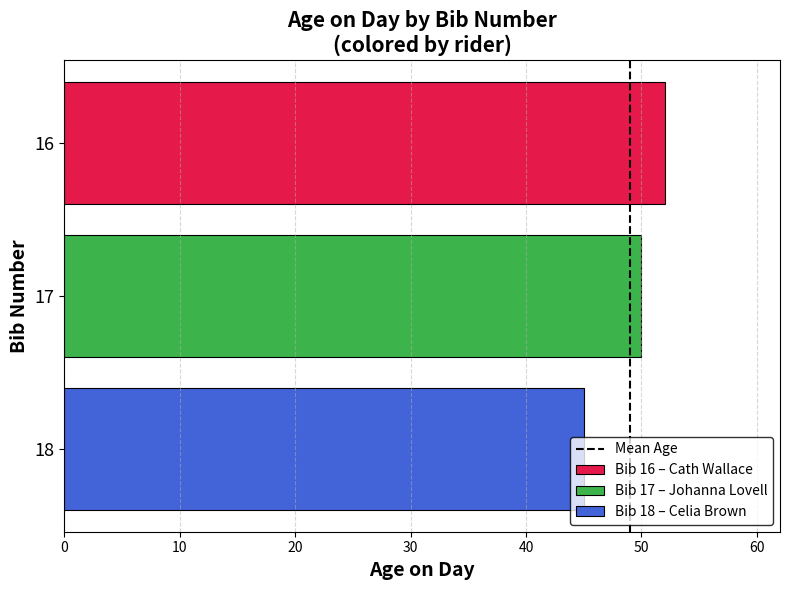

Is it true that Bib 16 – Cath Wallace equals 52 at 17?

True